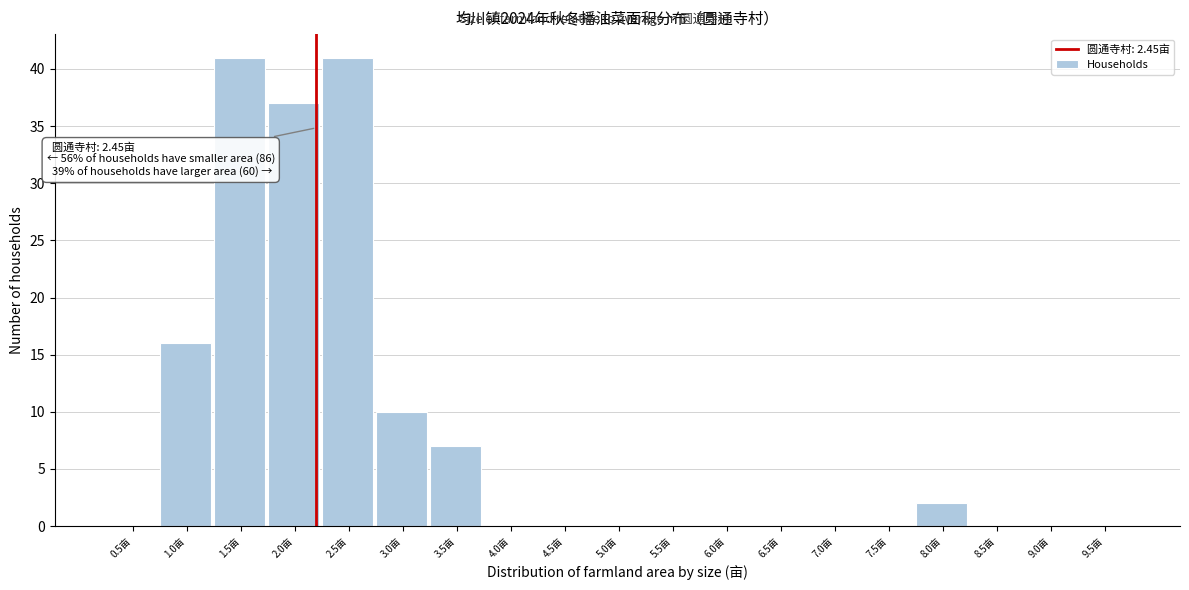

Reading right to left, list all the values displayed in this chart.

9.5亩=0	9.0亩=0	8.5亩=0	8.0亩=2	7.5亩=0	7.0亩=0	6.5亩=0	6.0亩=0	5.5亩=0	5.0亩=0	4.5亩=0	4.0亩=0	3.5亩=7	3.0亩=10	2.5亩=41	2.0亩=37	1.5亩=41	1.0亩=16	0.5亩=0